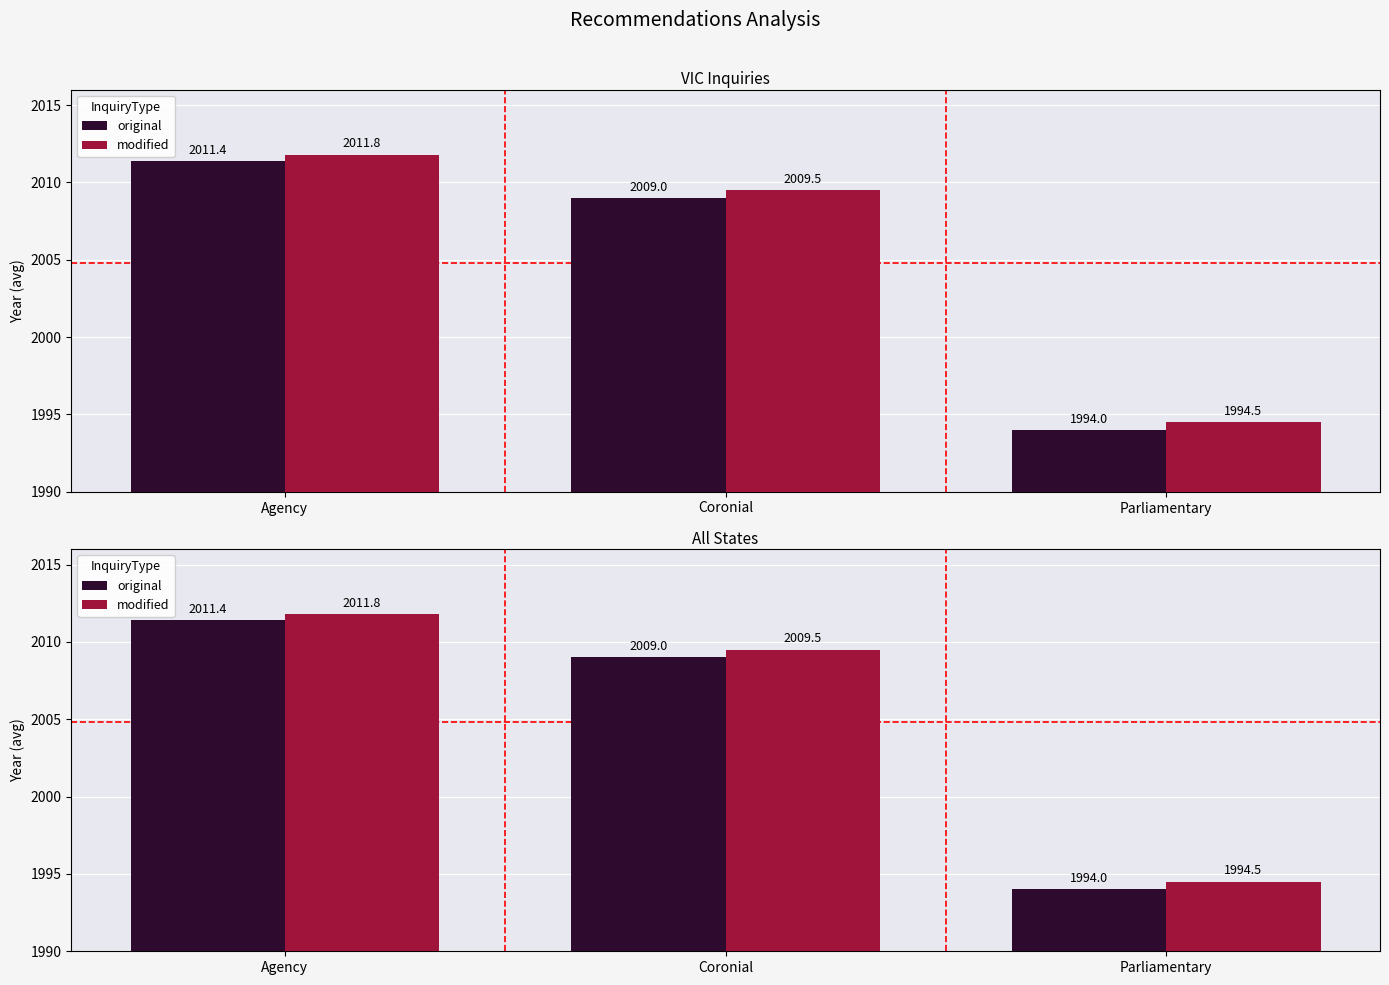

Are the bars horizontal?

No